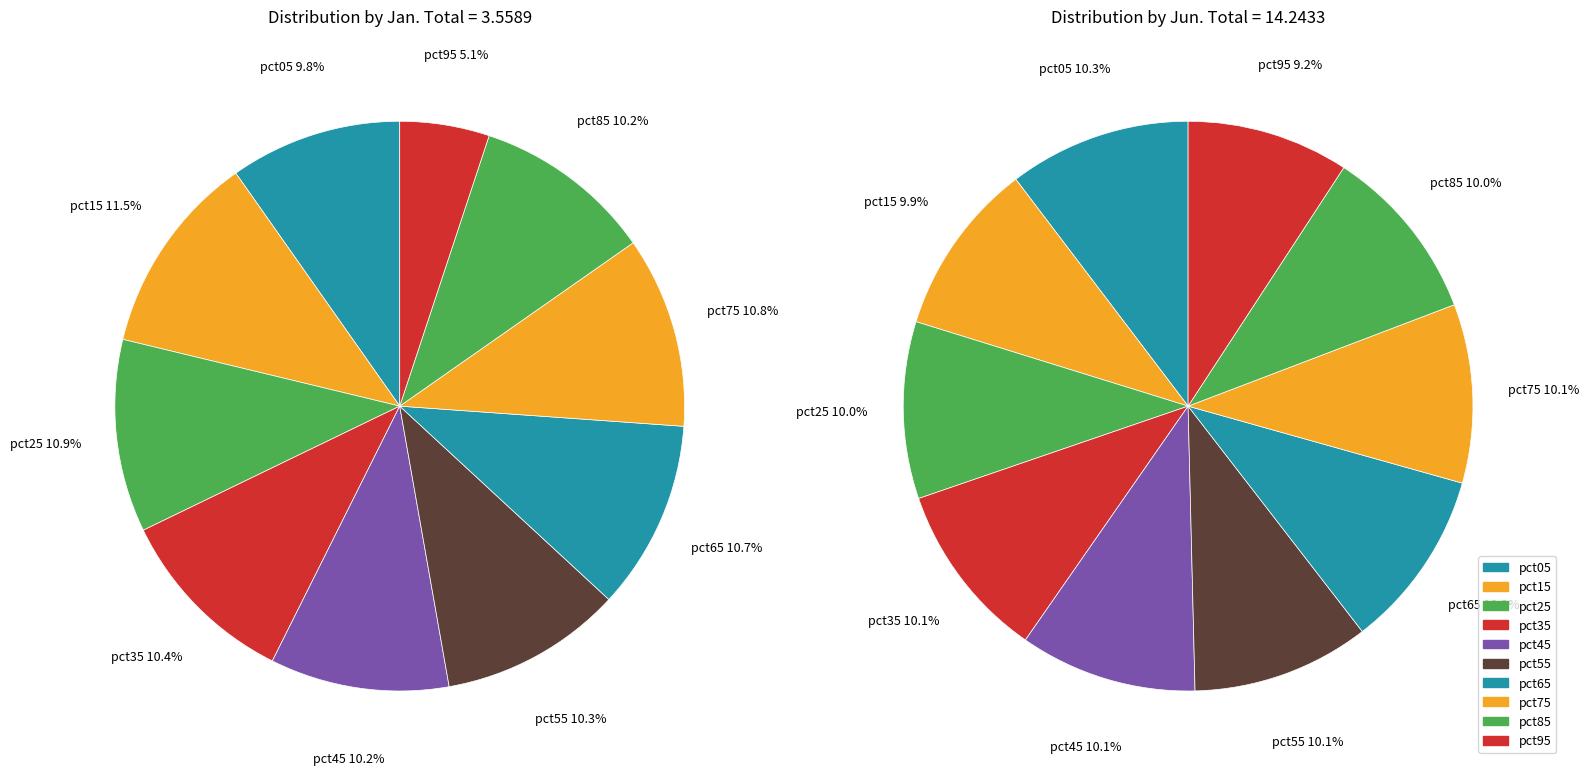

To the nearest percent, what is the difference between the largest and smallest slice percentages?

1%